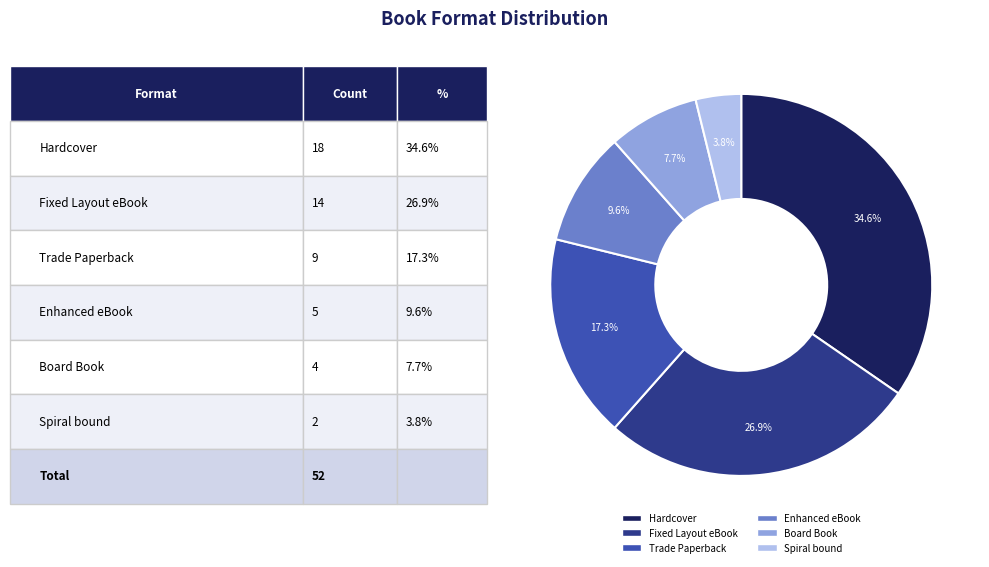

True or false: Hardcover accounts for 43% of the total.

False